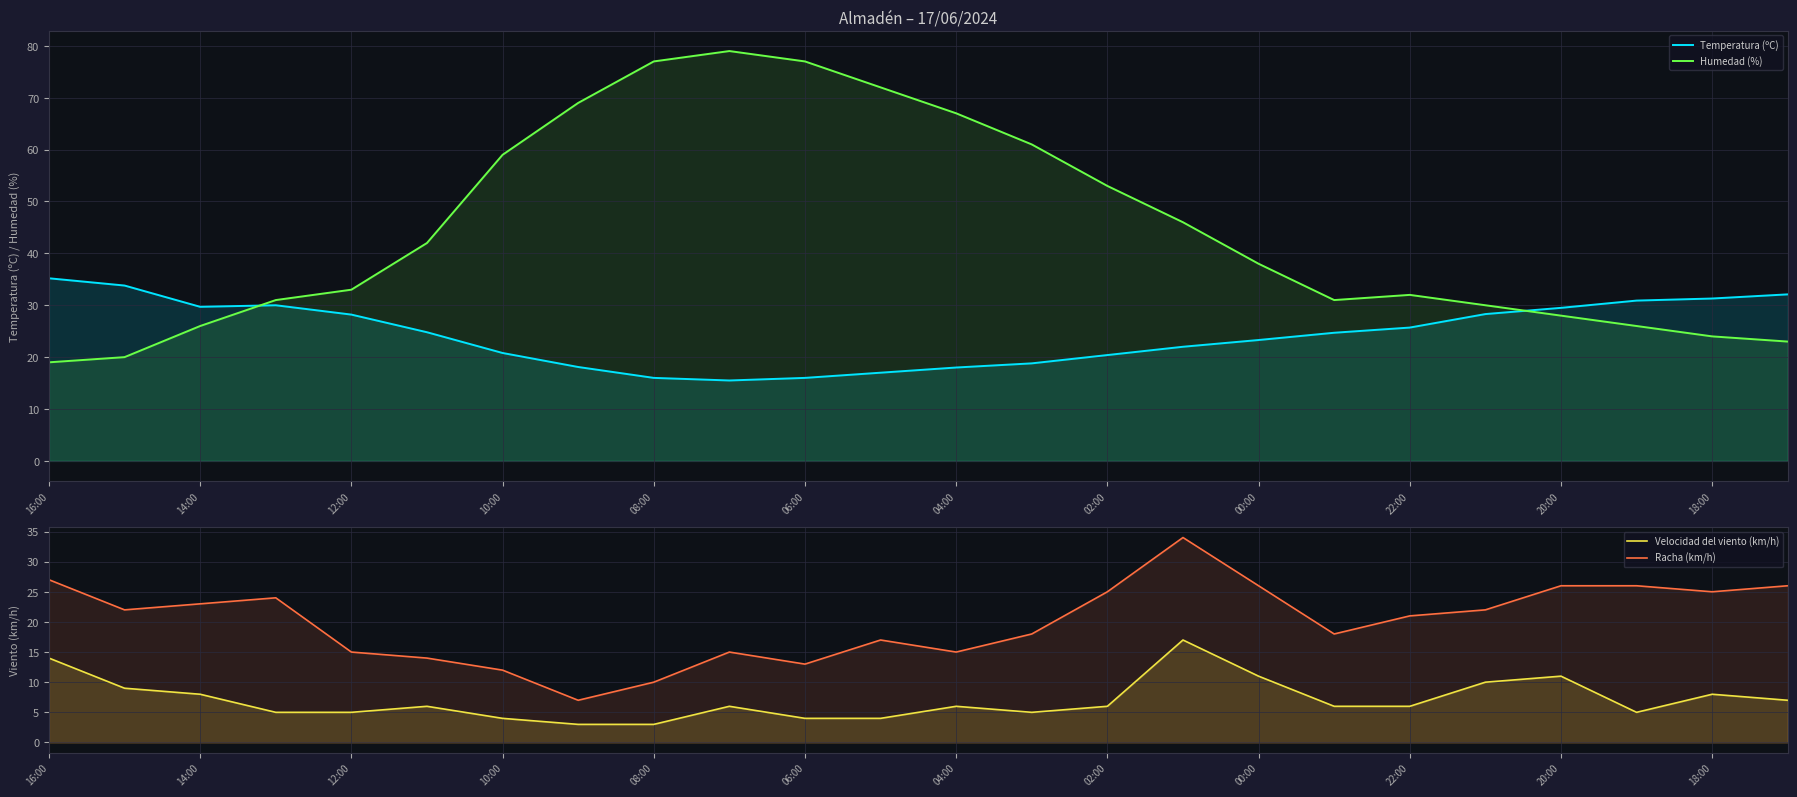

How many data points in Humedad (%) are above 38?

11